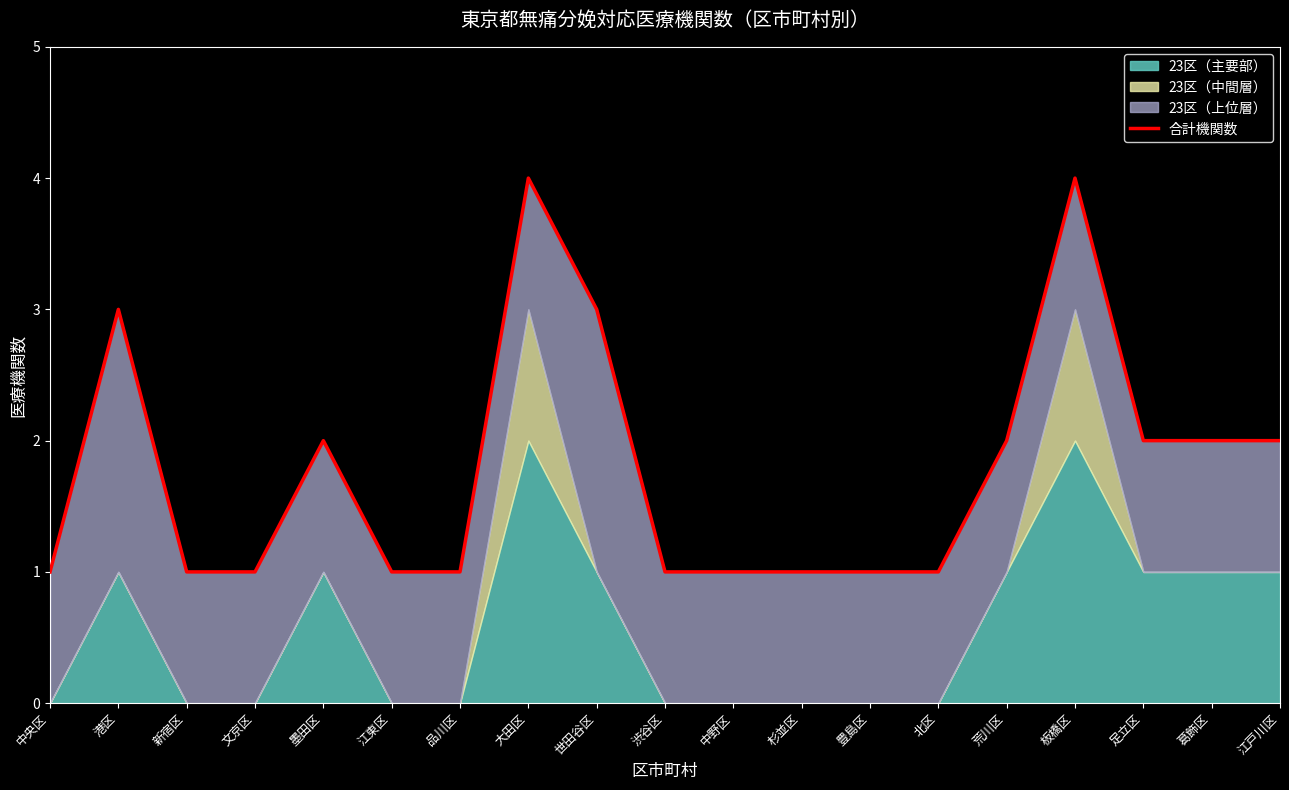

At which category does the chart reach its peak across all series?

大田区